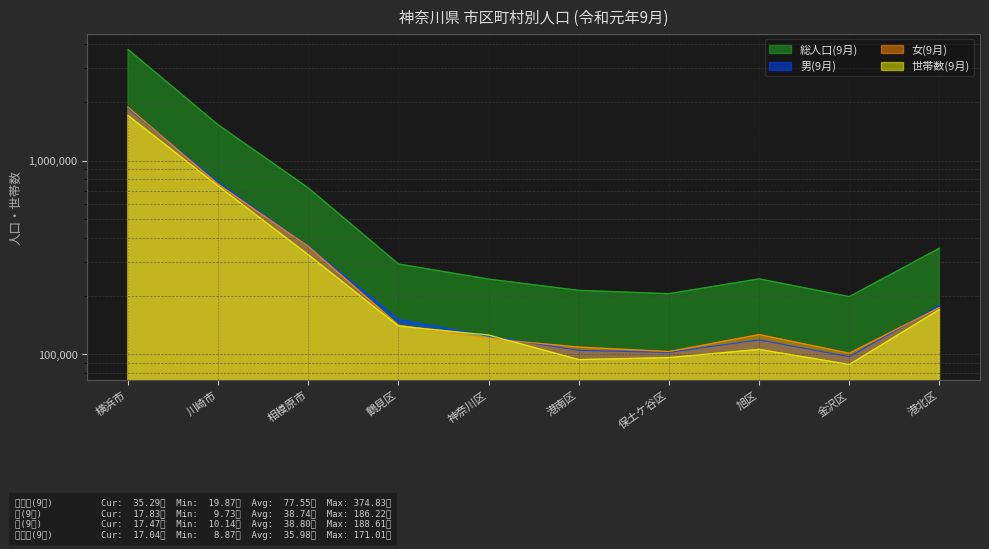

At which category does the chart reach its peak across all series?

横浜市